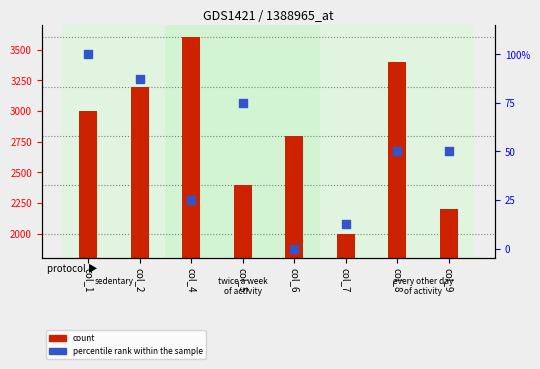

What are all the series names shown in the legend?

count, percentile rank within the sample